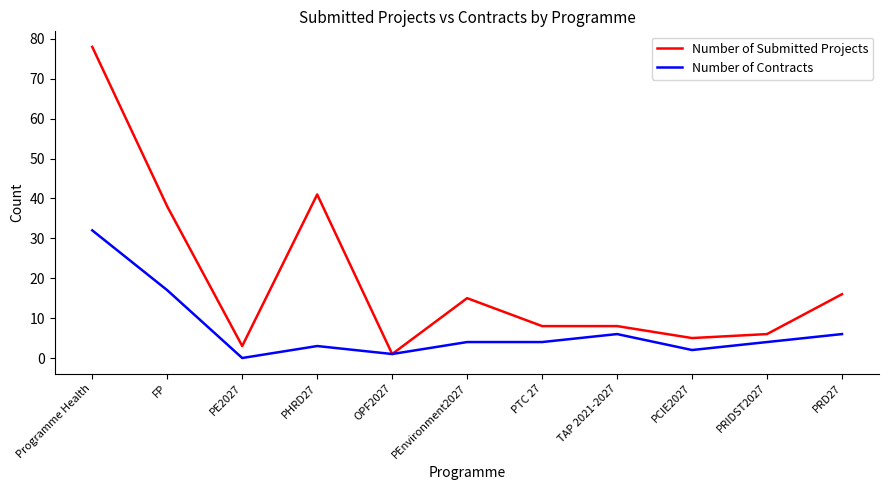

At which label is Number of Submitted Projects closest to 39?

FP